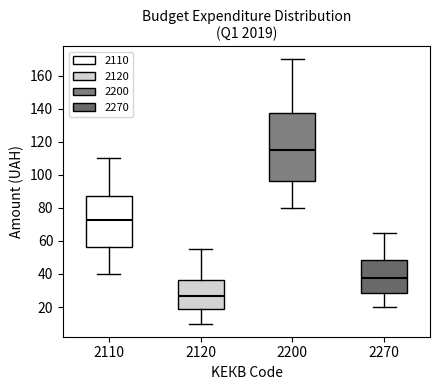

Reading left to right, read every box against the y-axis: the position of its median line, the range the box covers, and the ends of its whiskers. The values are not printed on the chart, so give them approximately, as read against the axis.

2110: median 72, box 56 to 88, whiskers 40 to 110
2120: median 26, box 20 to 36, whiskers 10 to 56
2200: median 116, box 96 to 138, whiskers 80 to 170
2270: median 38, box 28 to 48, whiskers 20 to 66